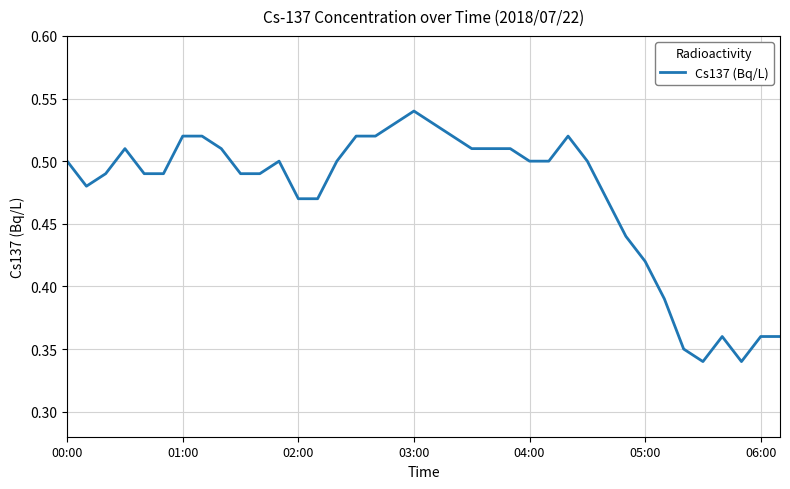

What is the sum of all values?

18.0